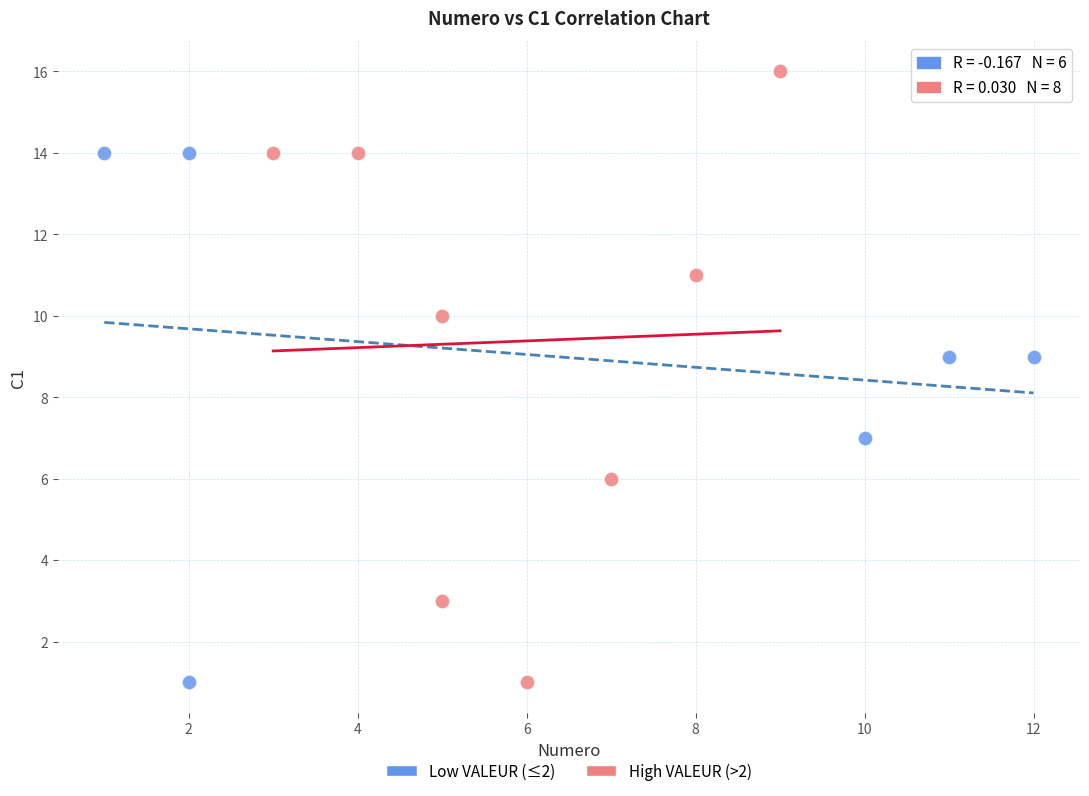

Which series has the largest Y range (max minus min)?

High VALEUR (>2)